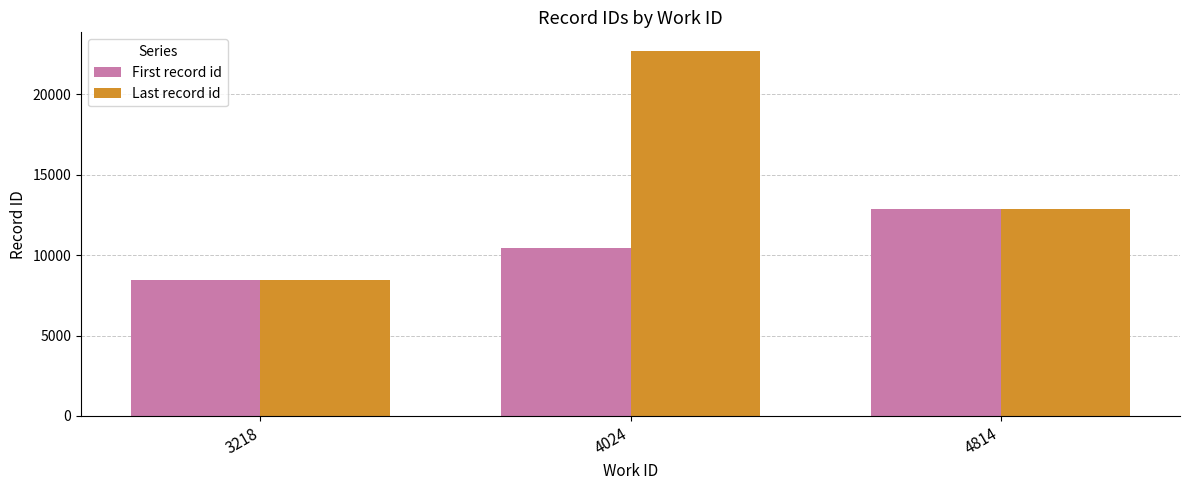

Rank the series by their average value, from highest to lowest.

Last record id, First record id